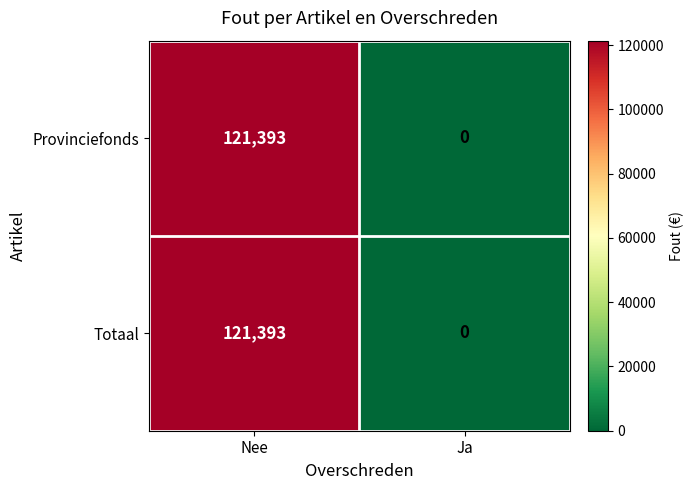

What is the difference between the maximum and minimum values in the Provinciefonds series?

121393